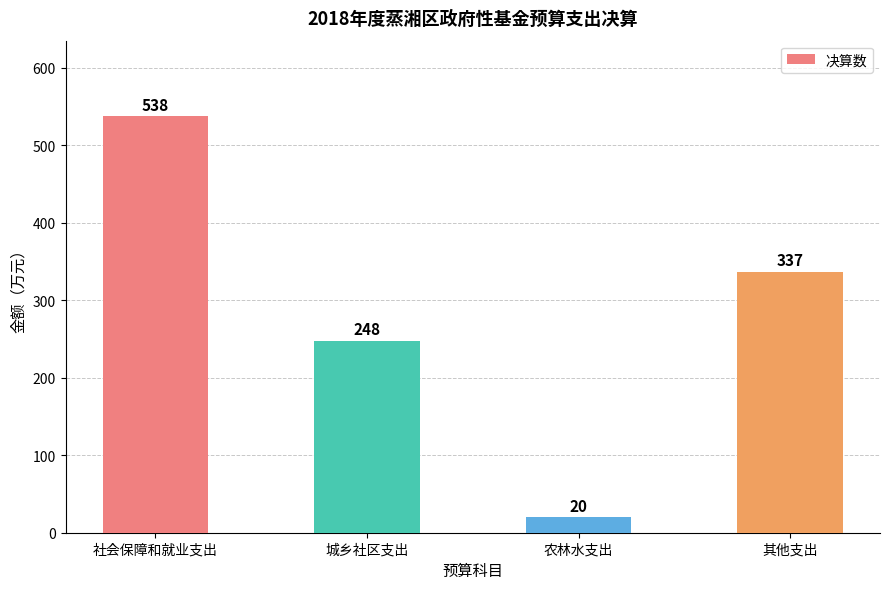

True or false: the data shows 248 at 城乡社区支出.

True